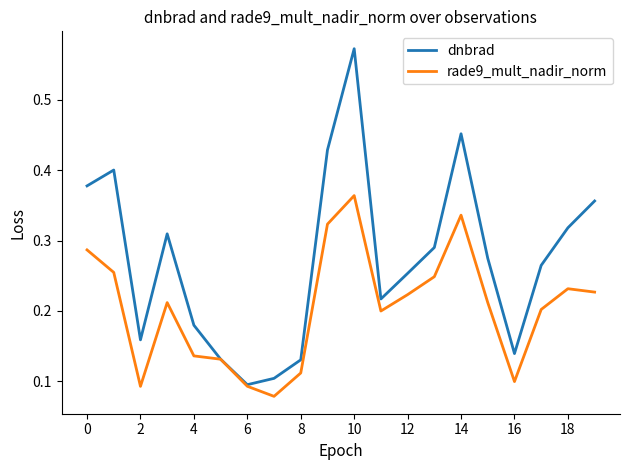

List the series in order of their overall mean, highest first.

dnbrad, rade9_mult_nadir_norm